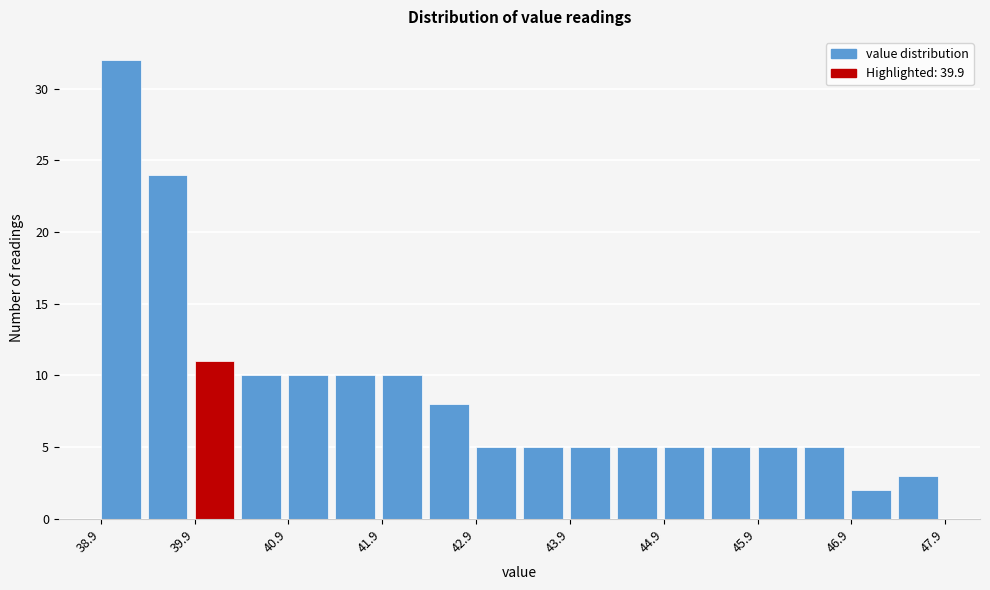

Reading left to right, transcribe this chart: for each bar, give the range it covers on the x-axis and its height. The values are not printed on the chart, so give them approximately, as read against the axis.

38.9 to 39.4: 32
39.4 to 39.9: 24
39.9 to 40.4: 11
40.4 to 40.9: 10
40.9 to 41.4: 10
41.4 to 41.9: 10
41.9 to 42.4: 10
42.4 to 42.9: 8
42.9 to 43.4: 5
43.4 to 43.9: 5
43.9 to 44.4: 5
44.4 to 44.9: 5
44.9 to 45.4: 5
45.4 to 45.9: 5
45.9 to 46.4: 5
46.4 to 46.9: 5
46.9 to 47.4: 2
47.4 to 47.9: 3